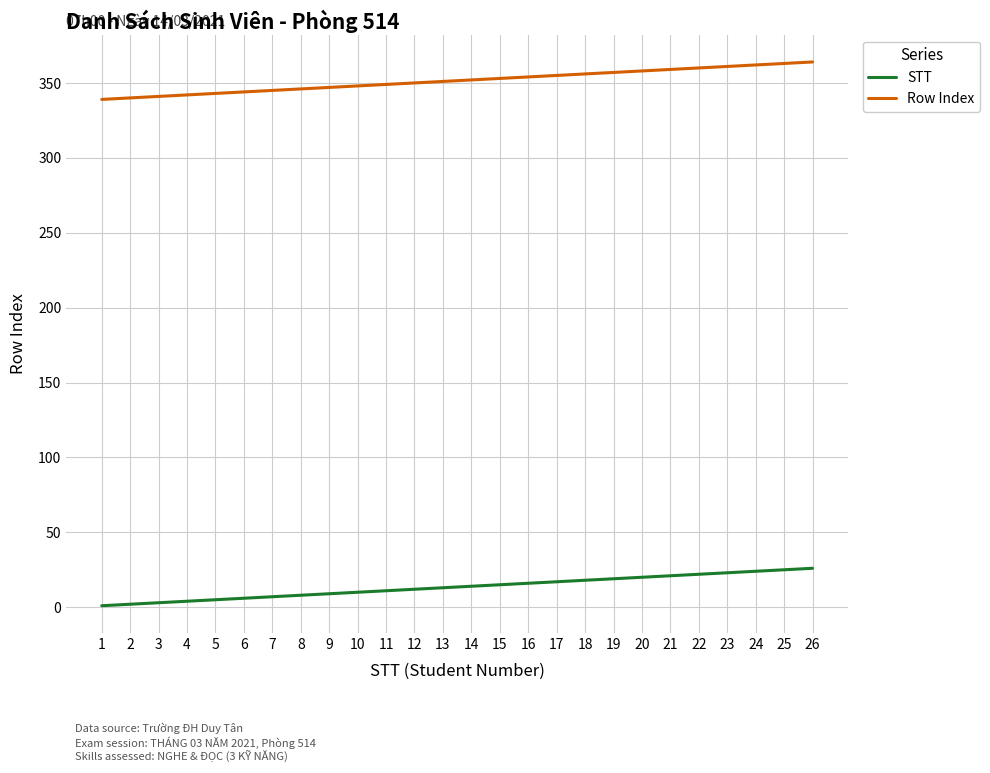

Rank the series at 7 from highest to lowest value.

Row Index, STT